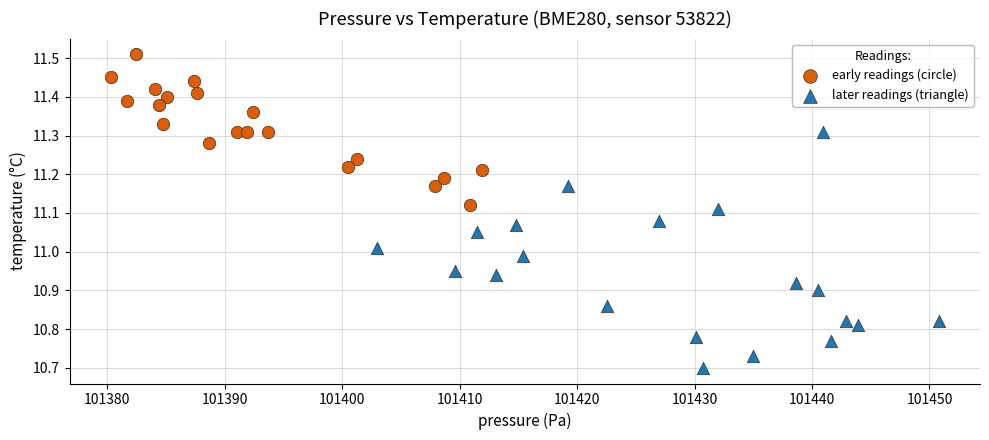

What are all the series names shown in the legend?

early readings (circle), later readings (triangle)